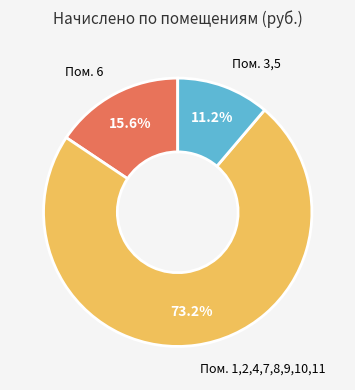

Is there a majority slice in this chart?

Yes